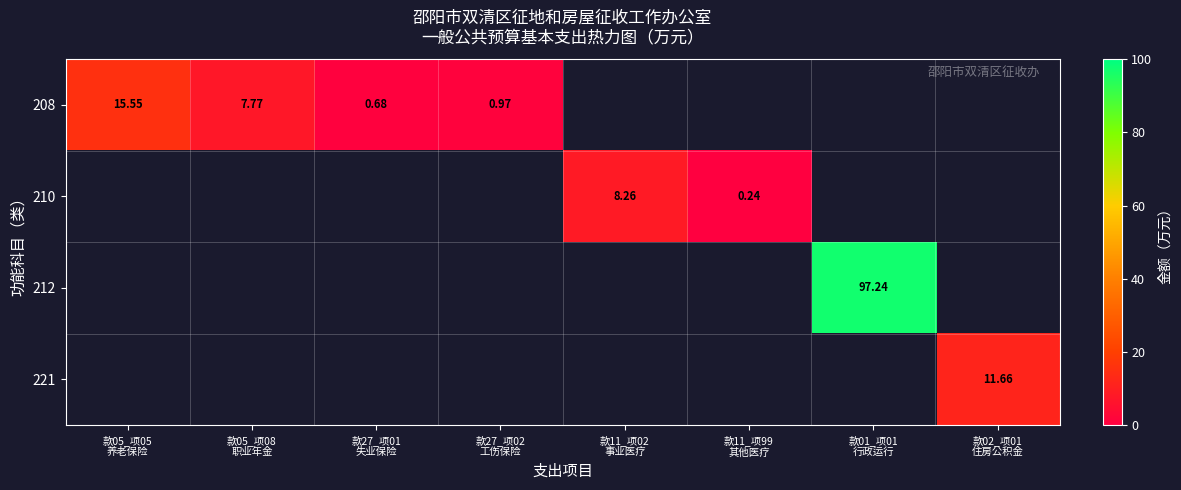

Which series has the largest range (max minus min)?

208